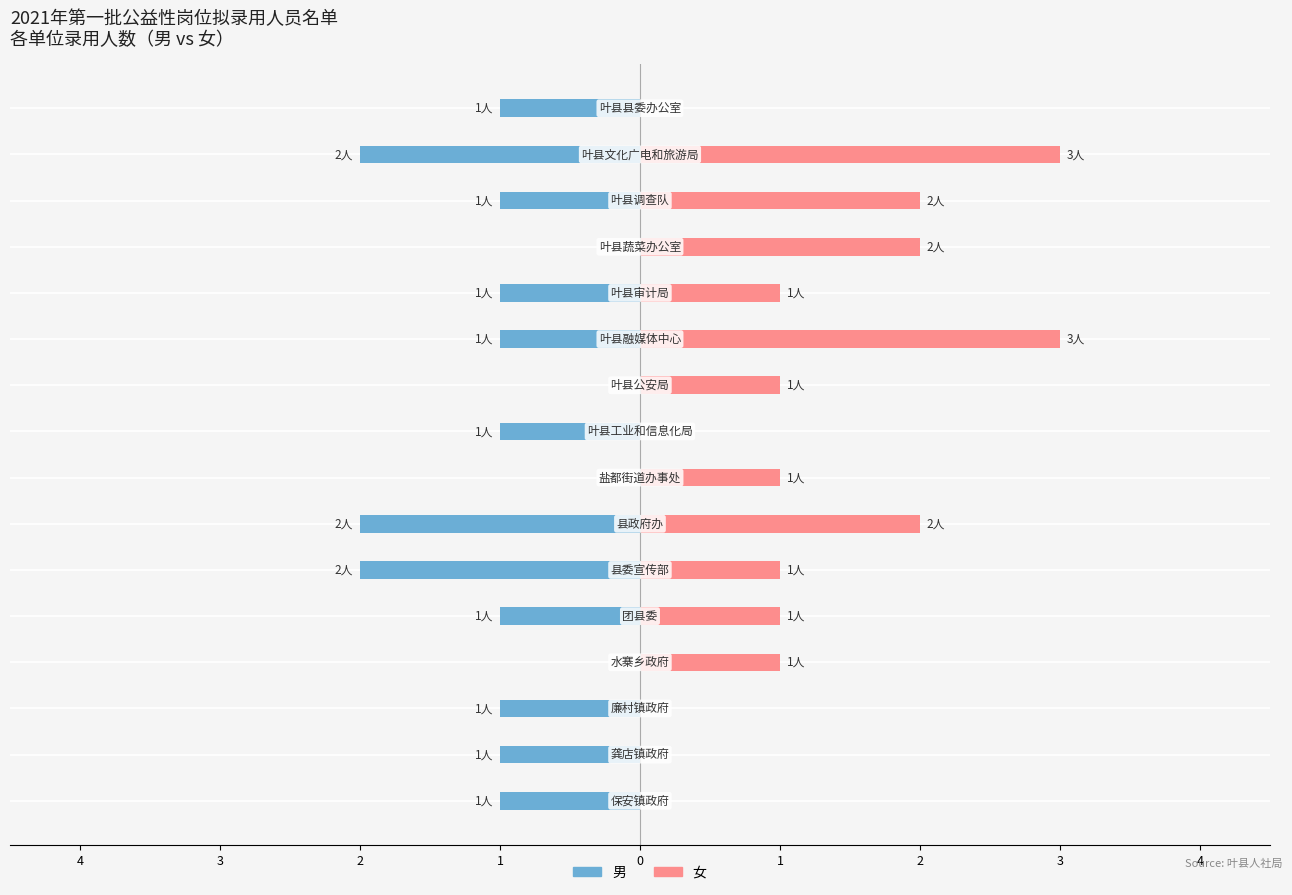

How many positive values does the 女 series have?

11